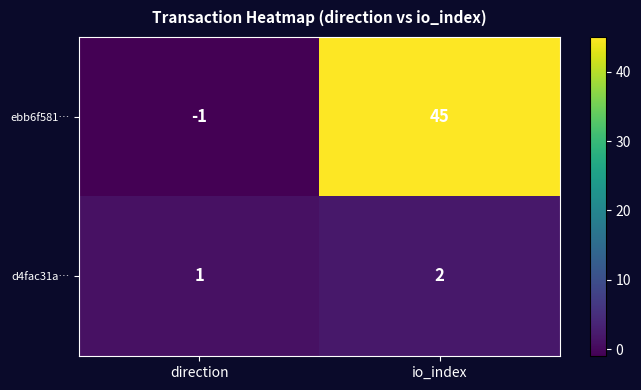

What is the difference between the ebb6f581… values at io_index and direction?

46